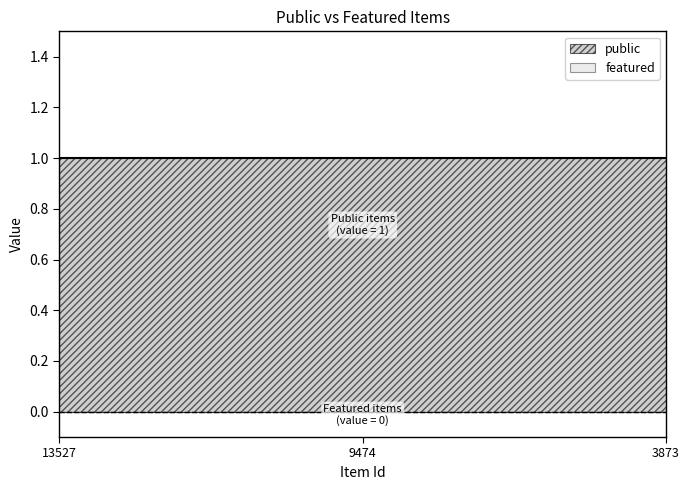

List the series in order of their overall mean, highest first.

public, featured